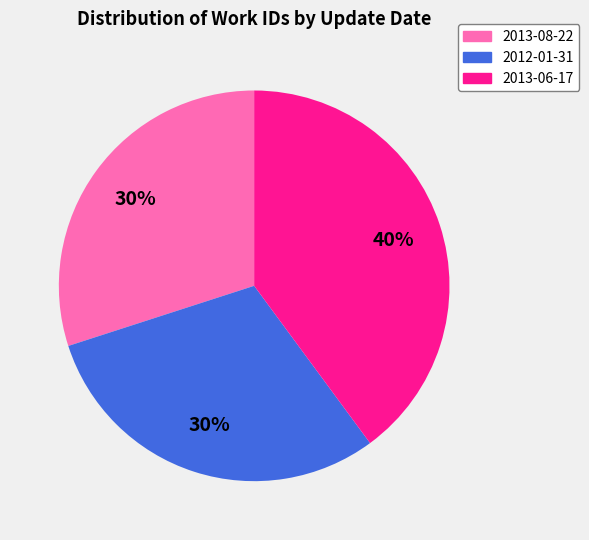

Count the number of slices in the pie.

3